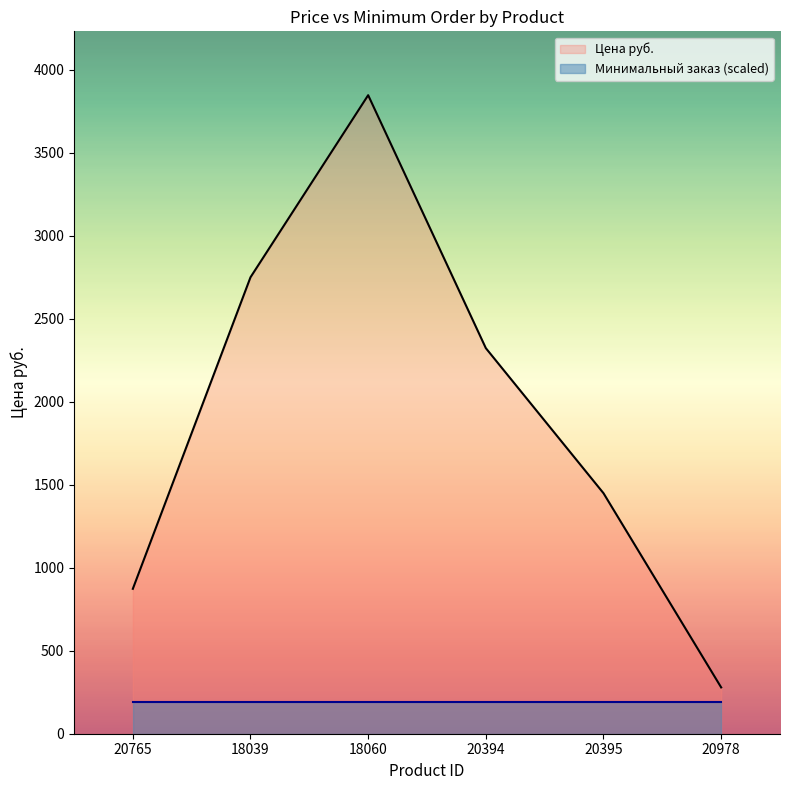

What is the average value?

1920.2